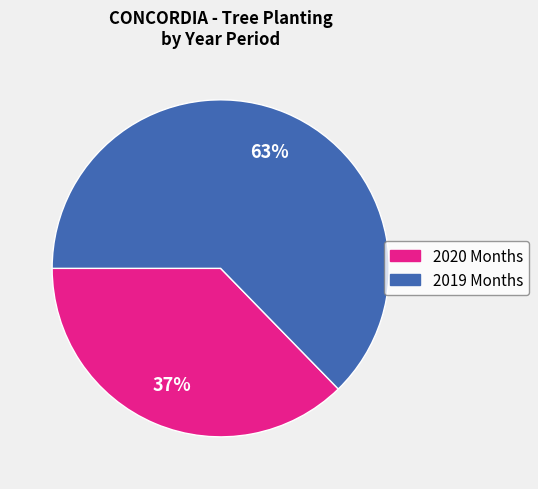

How many slices are in this pie chart?

2